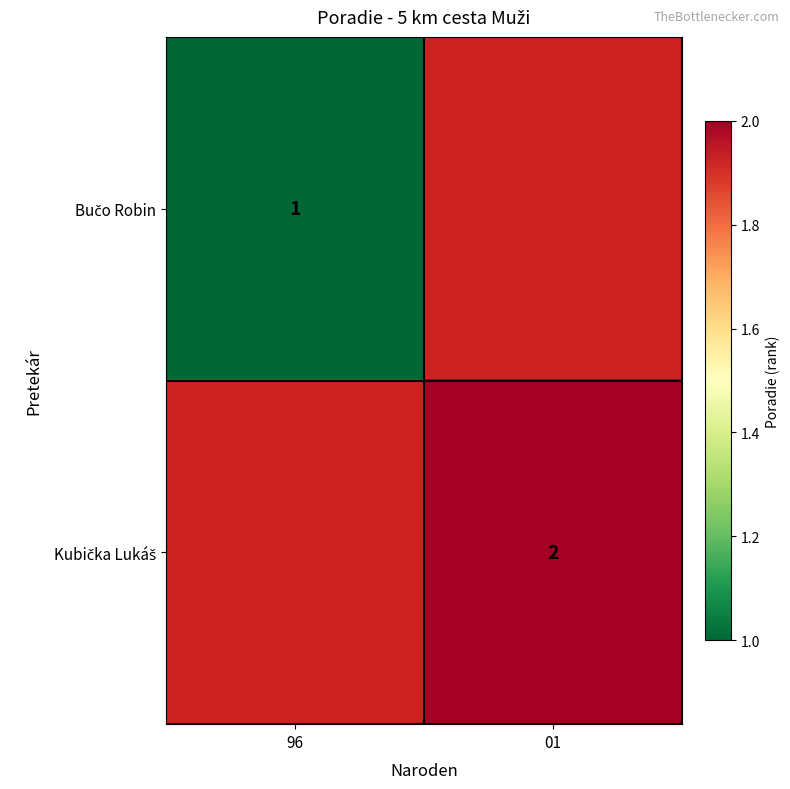

Which label corresponds to the smallest value in the chart?

96